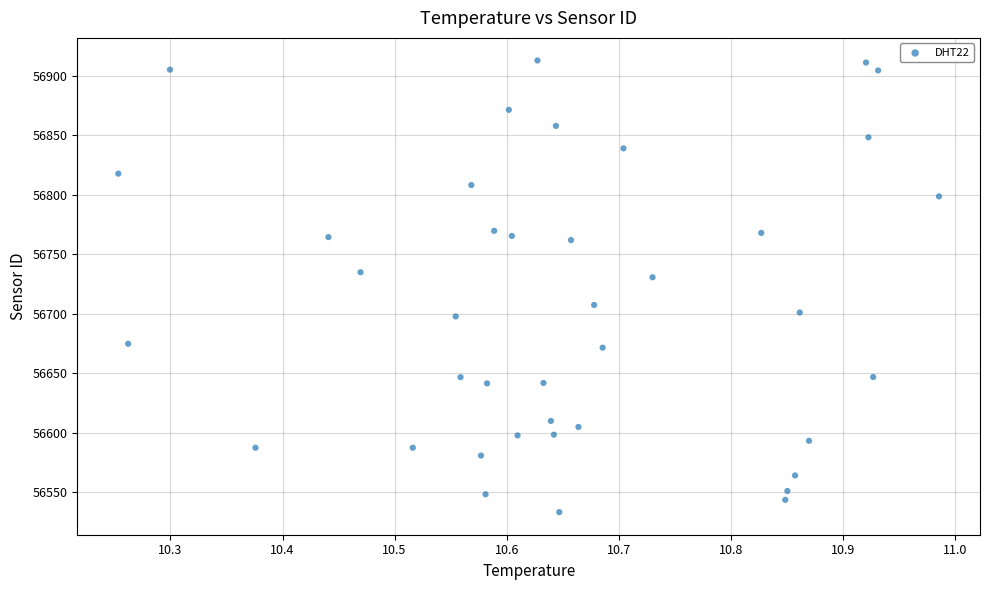

What Y value in the scatter plot is closest to 56723?

56730.7